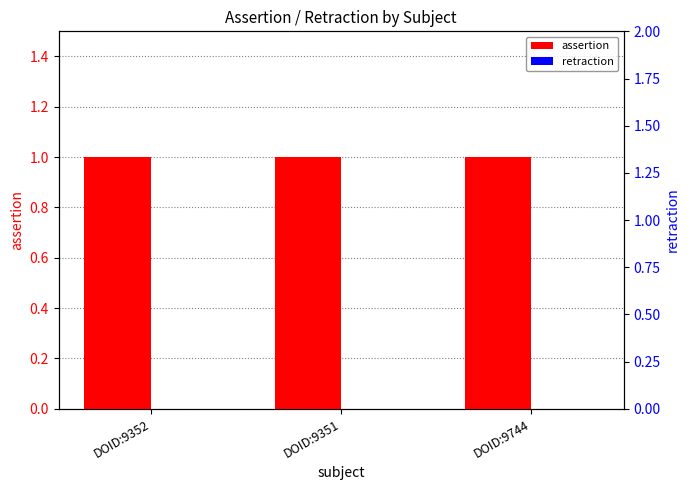

Which series has the largest range (max minus min)?

assertion